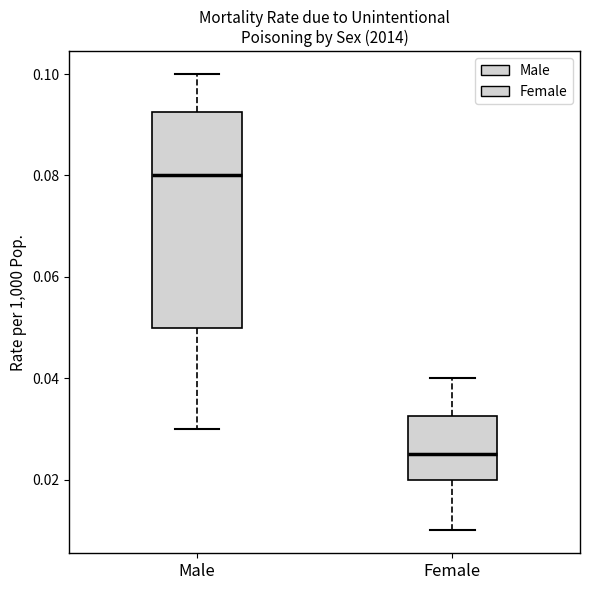

Where does the lower whisker of the box for Male end on the y-axis? The values are not printed on the chart, so give them approximately, as read against the axis.

0.030